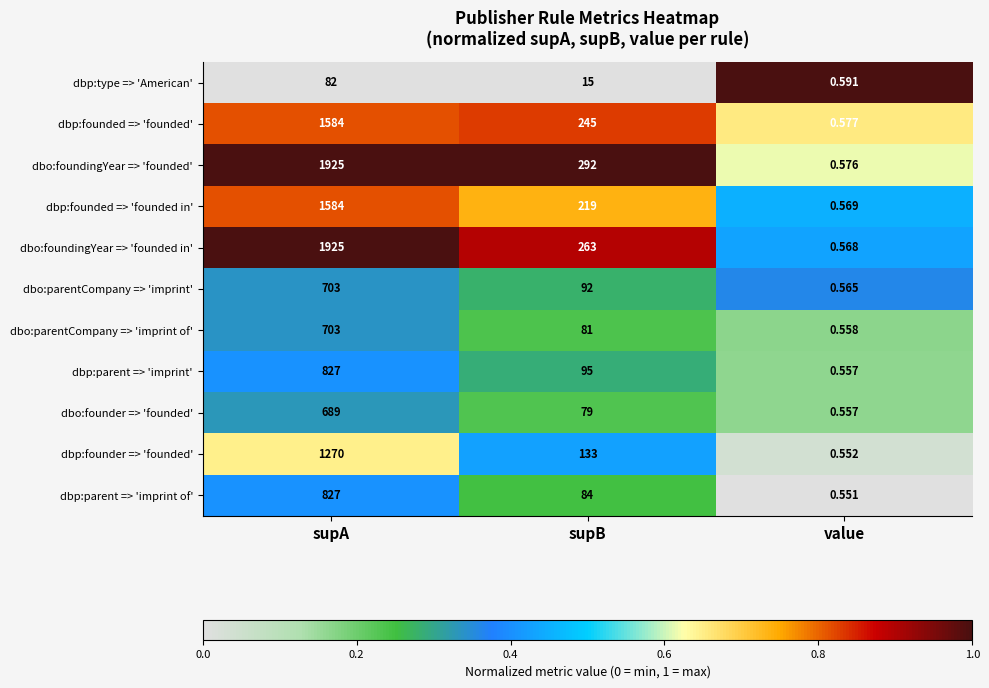

At which category is the sum across all series the highest?

supA